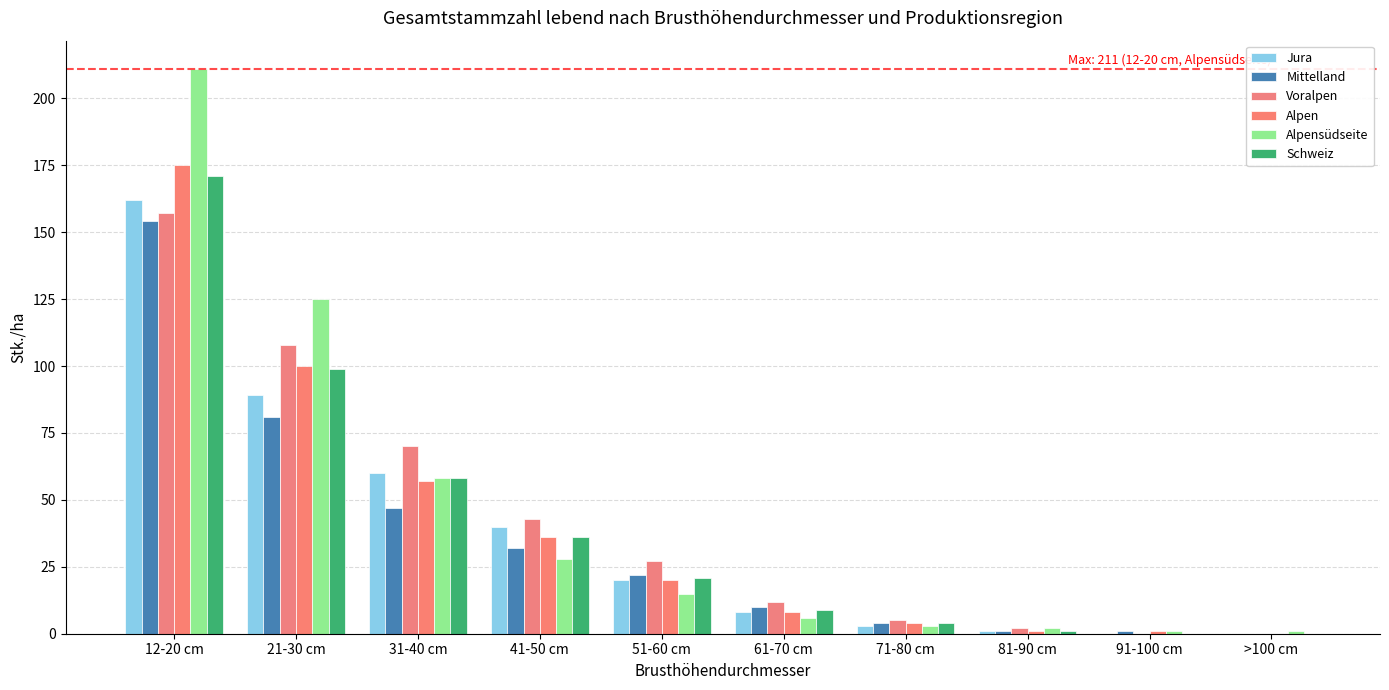

Does the chart contain stacked bars?

No